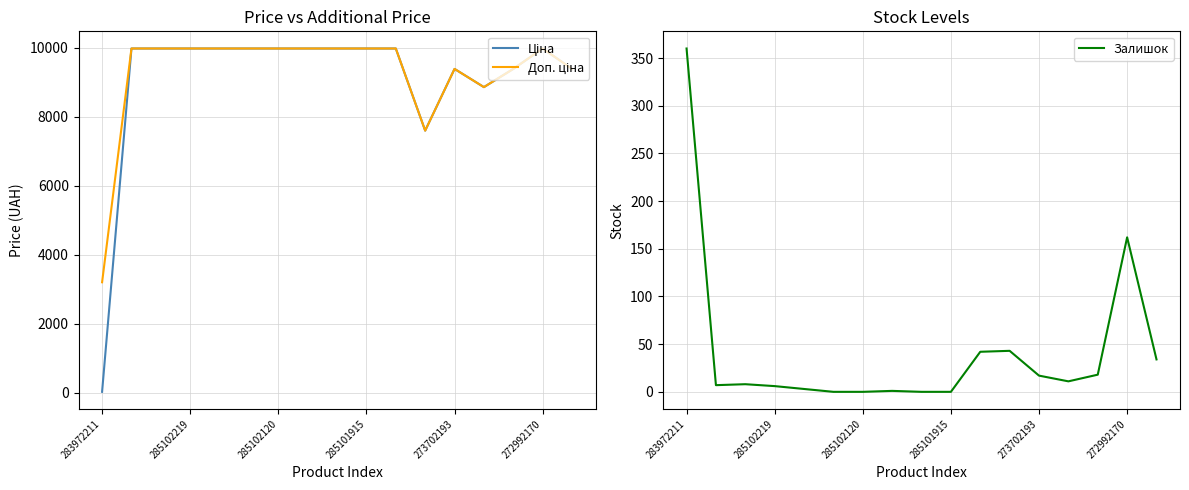

At which label is Залишок closest to 180?

272992170